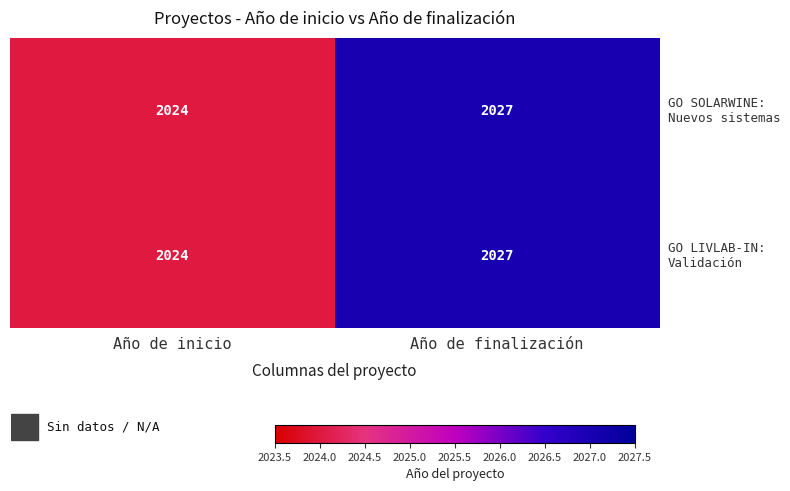

At which category is the sum across all series the highest?

Año de finalización